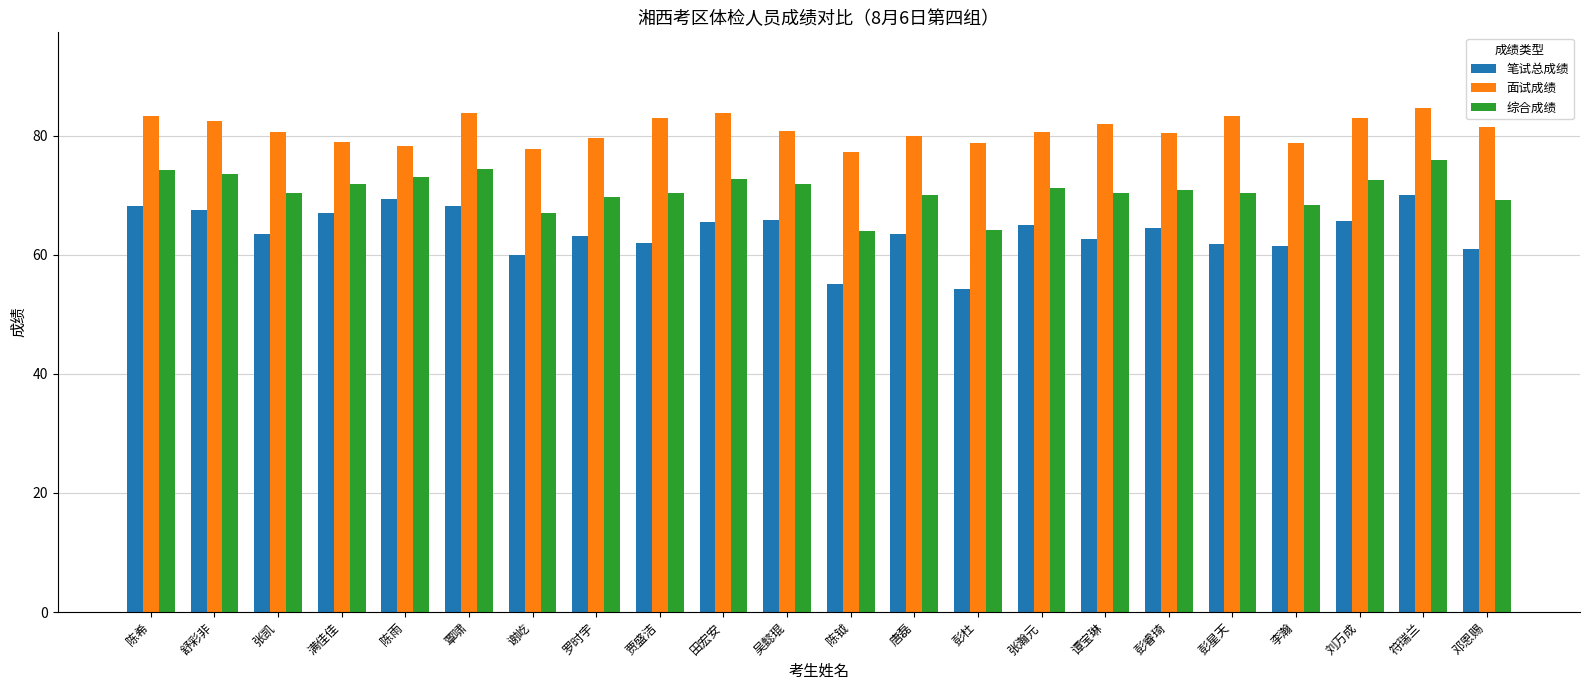

Which category has the lowest value across all series?

彭杜